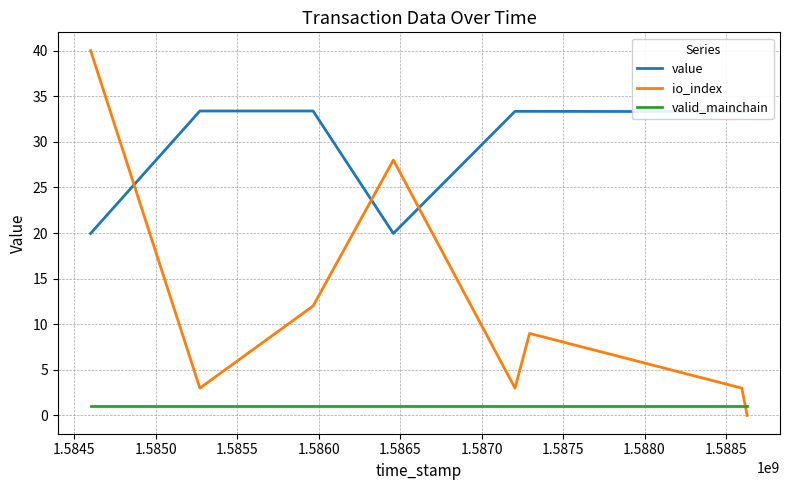

True or false: valid_mainchain and value cross at least once.

False